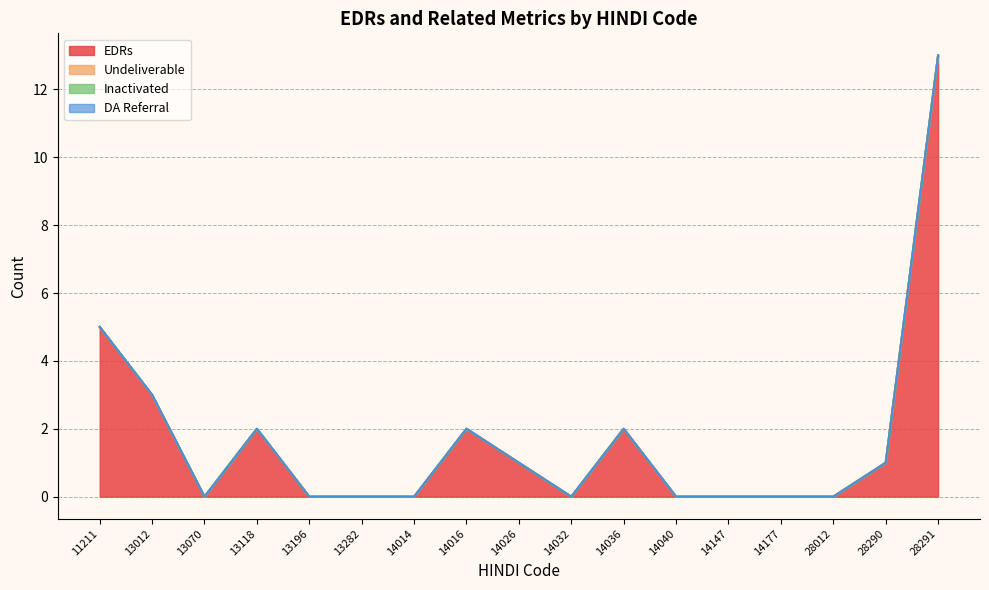

Does the chart display data point markers on the line(s)?

No